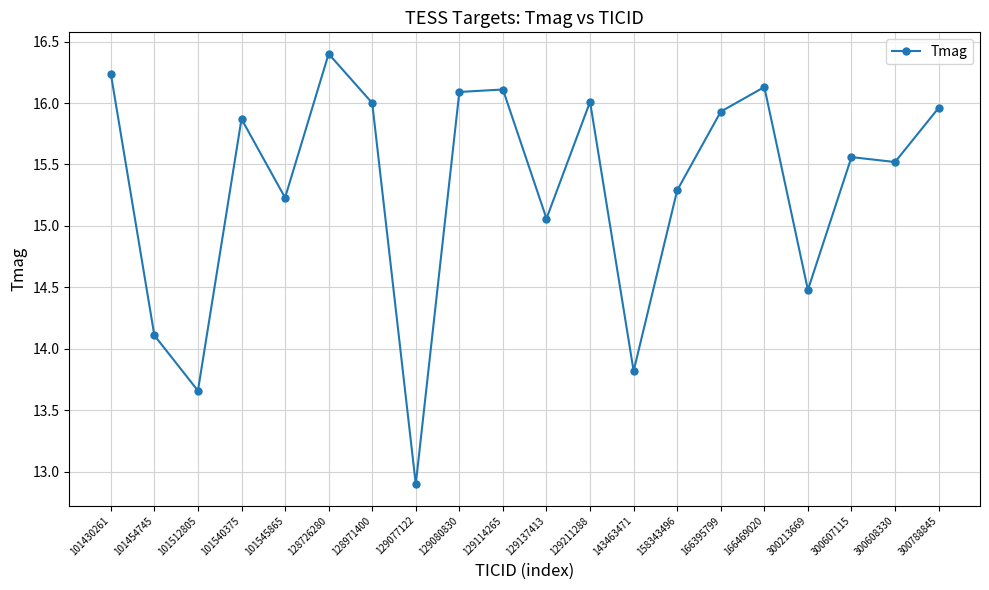

What is the change in value from 101454745 to 300213669?

+0.4